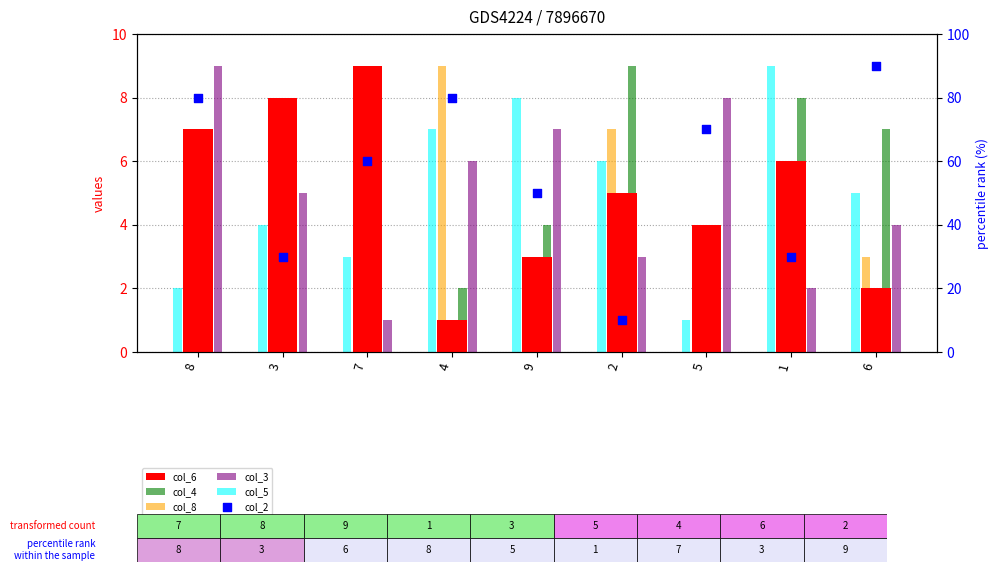

What are all the series names shown in the legend?

col_6, col_4, col_8, col_3, col_5, col_2